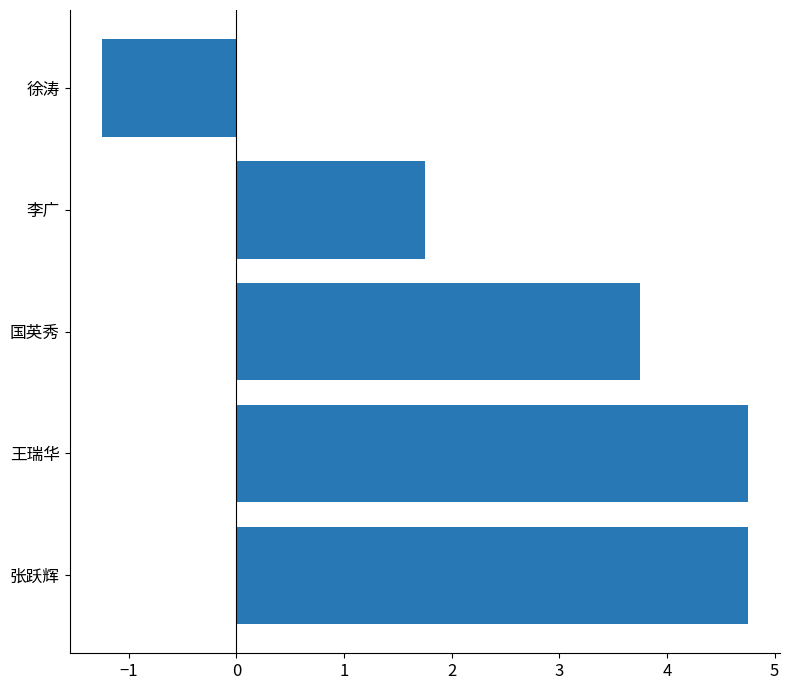

What is the change in value from 王瑞华 to 国英秀?

-1.0